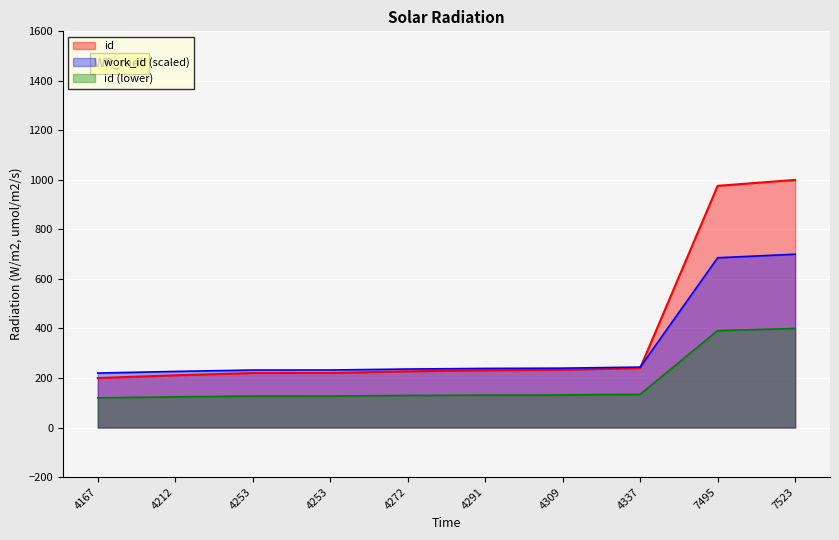

The chart shows a value of 321.1 at 4291. True or false?

False